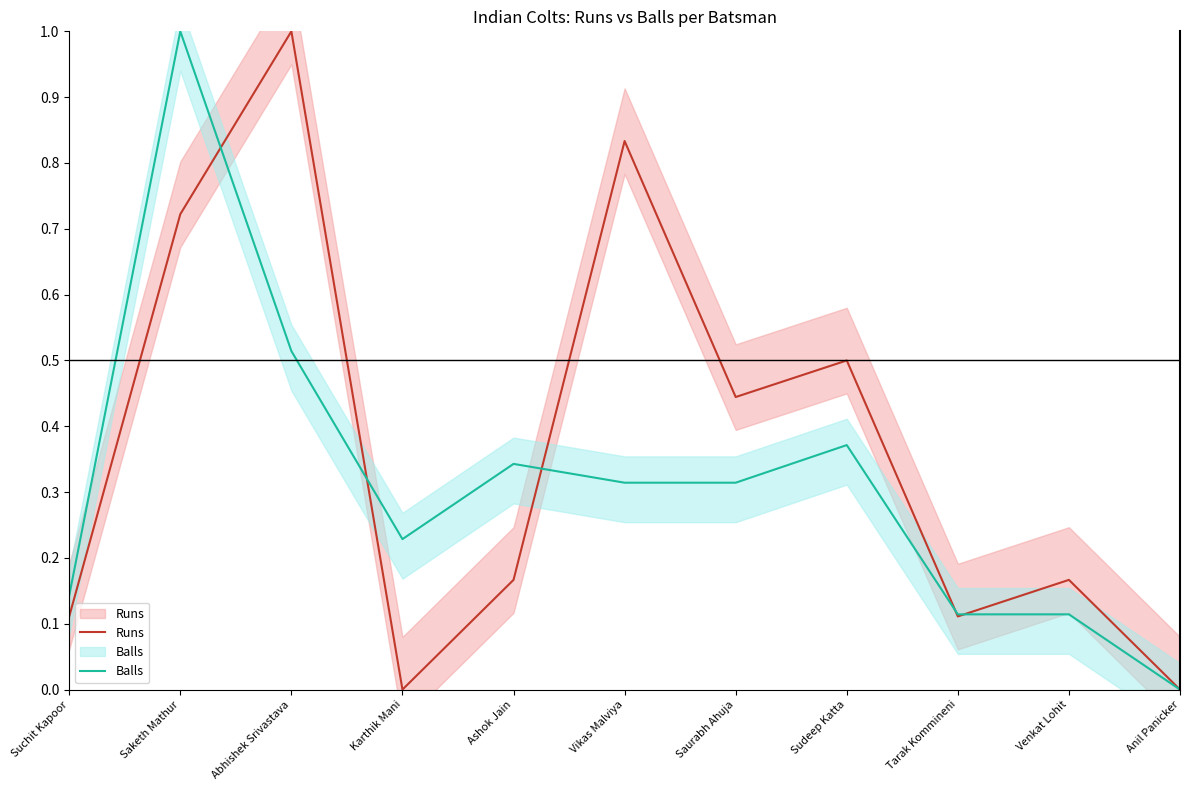

True or false: Balls has more than 0 points higher than both neighbors.

True